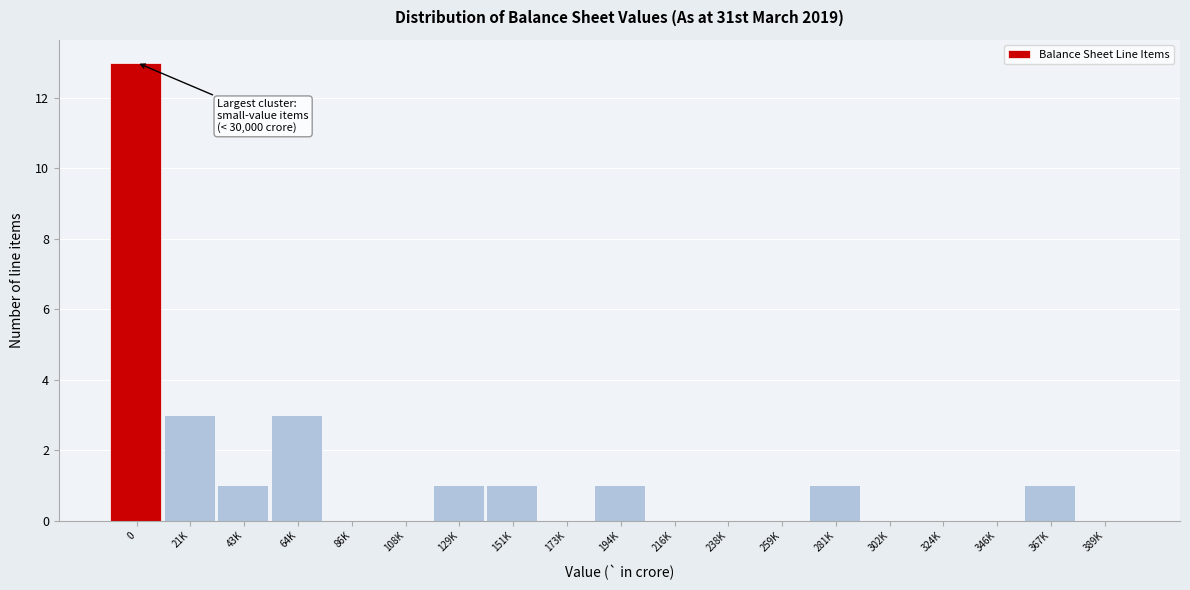

Reading left to right, list all the values displayed in this chart.

0=13	21K=3	43K=1	64K=3	86K=0	108K=0	129K=1	151K=1	173K=0	194K=1	216K=0	238K=0	259K=0	281K=1	302K=0	324K=0	346K=0	367K=1	389K=0